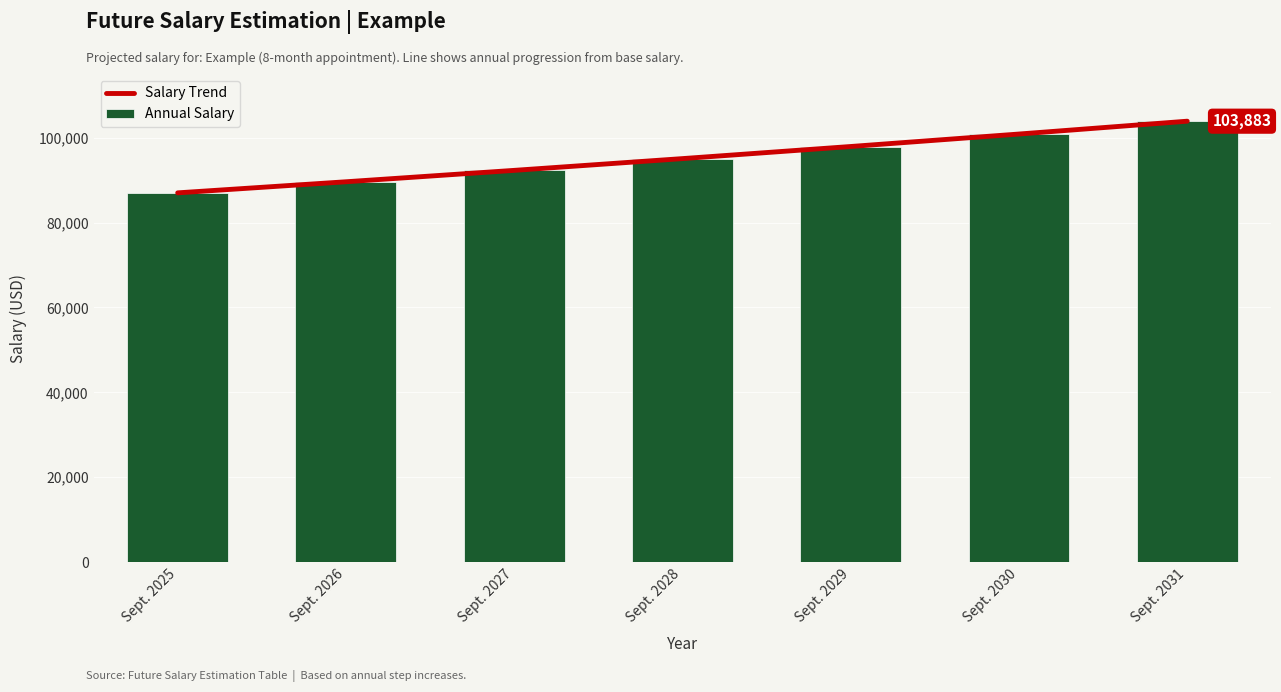

Is it true that Annual Salary equals 103883 at Sept. 2031?

True